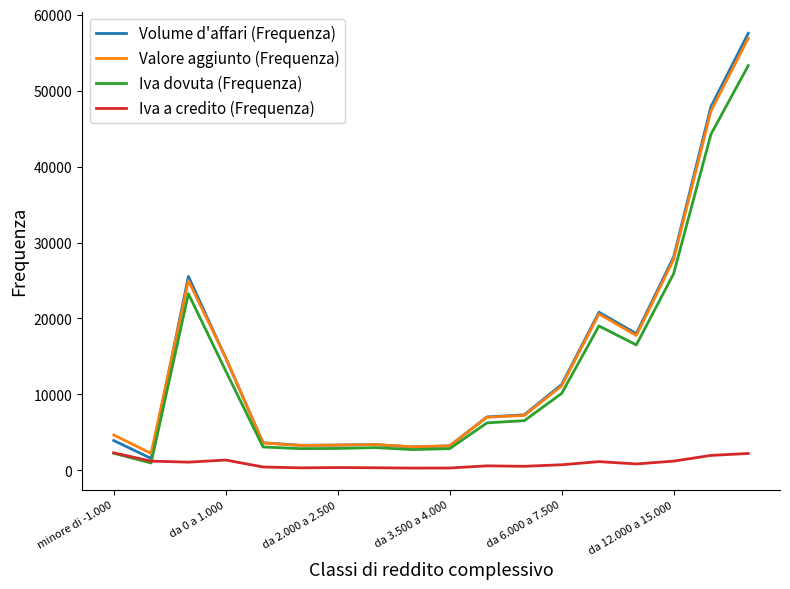

What is the greatest value displayed?

57544